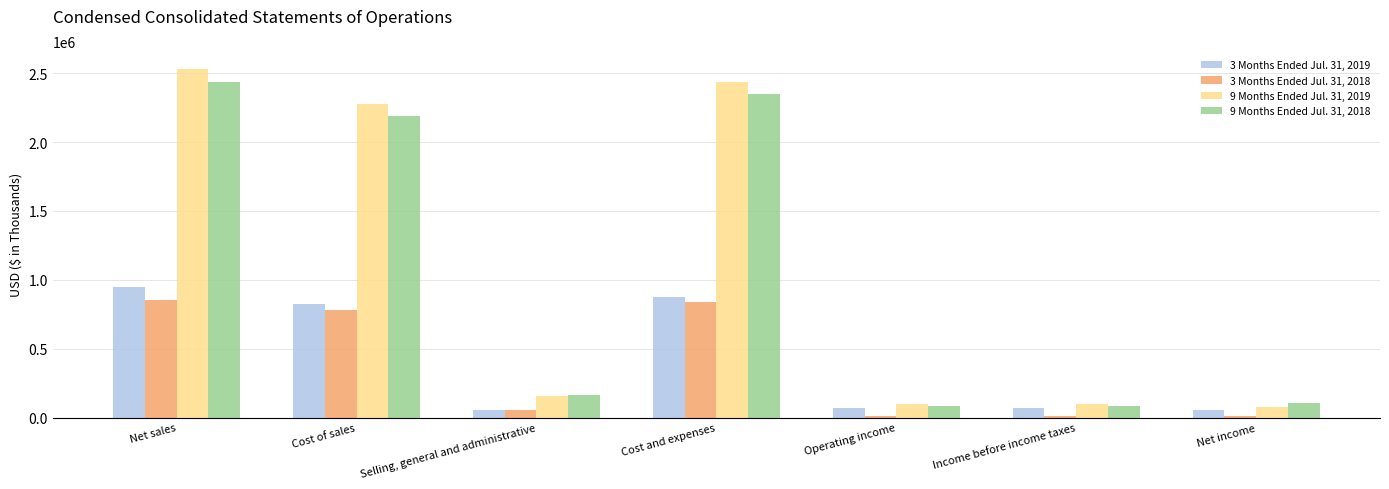

What are all the series names shown in the legend?

3 Months Ended Jul. 31, 2019, 3 Months Ended Jul. 31, 2018, 9 Months Ended Jul. 31, 2019, 9 Months Ended Jul. 31, 2018